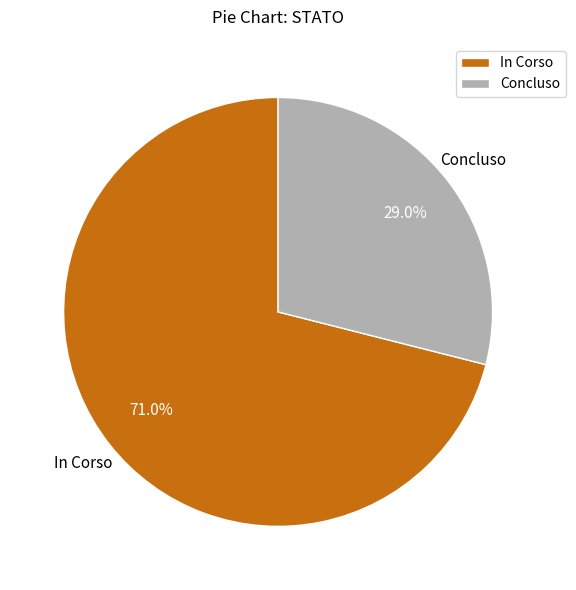

Rank the categories by value from highest to lowest.

In Corso, Concluso